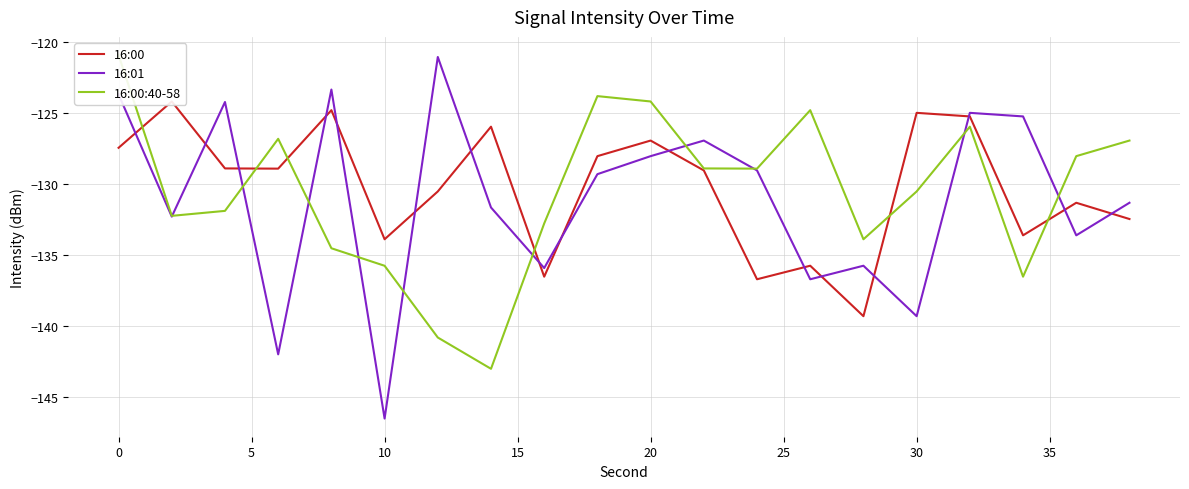

At how many categories does at least one series exceed -141?

20